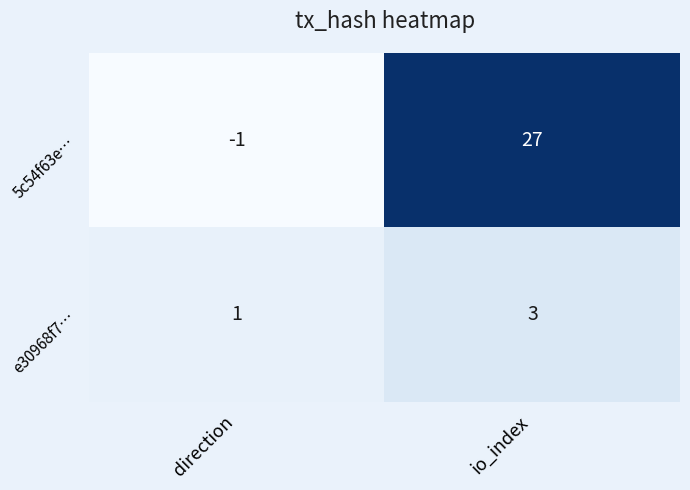

Which series changed the most between direction and io_index?

5c54f63e…